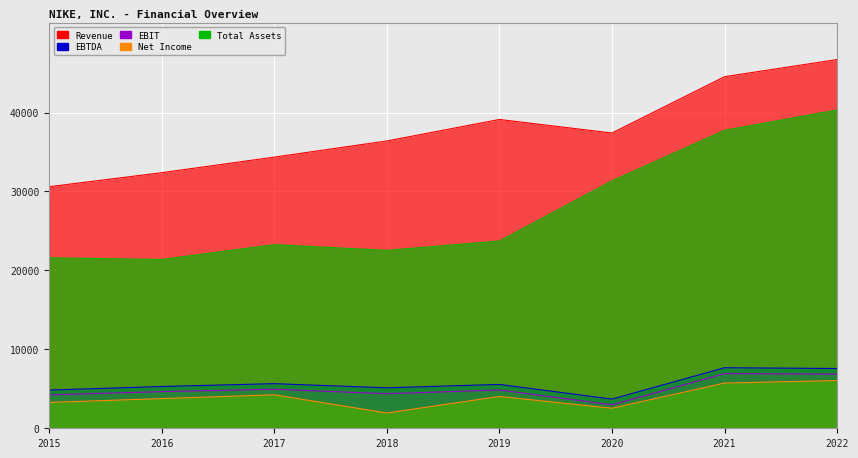

Which label corresponds to the largest value in the chart?

2022